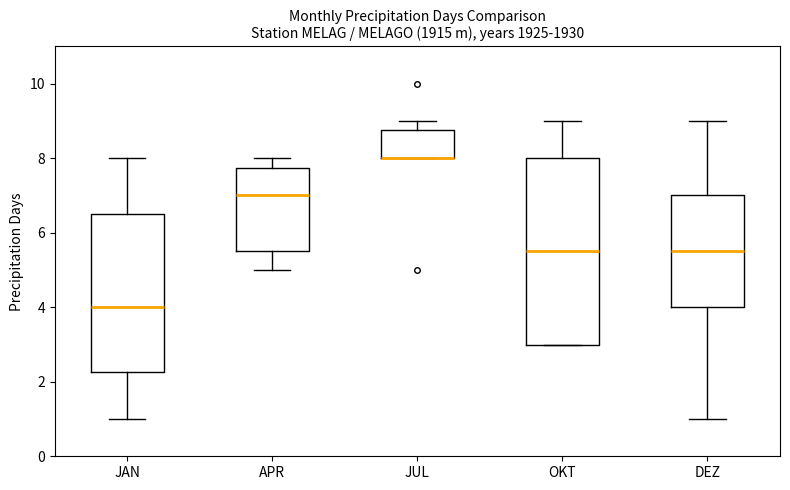

Reading left to right, read every box against the y-axis: the position of its median line, the range the box covers, and the ends of its whiskers. The values are not printed on the chart, so give them approximately, as read against the axis.

JAN: median 4.0, box 2.2 to 6.6, whiskers 1.0 to 8.0
APR: median 7.0, box 5.6 to 7.8, whiskers 5.0 to 8.0
JUL: median 8.0 (drawn on the box's lower edge), box 8.0 to 8.8, whiskers 8.0 to 9.0
OKT: median 5.6, box 3.0 to 8.0, whiskers 3.0 to 9.0
DEZ: median 5.6, box 4.0 to 7.0, whiskers 1.0 to 9.0